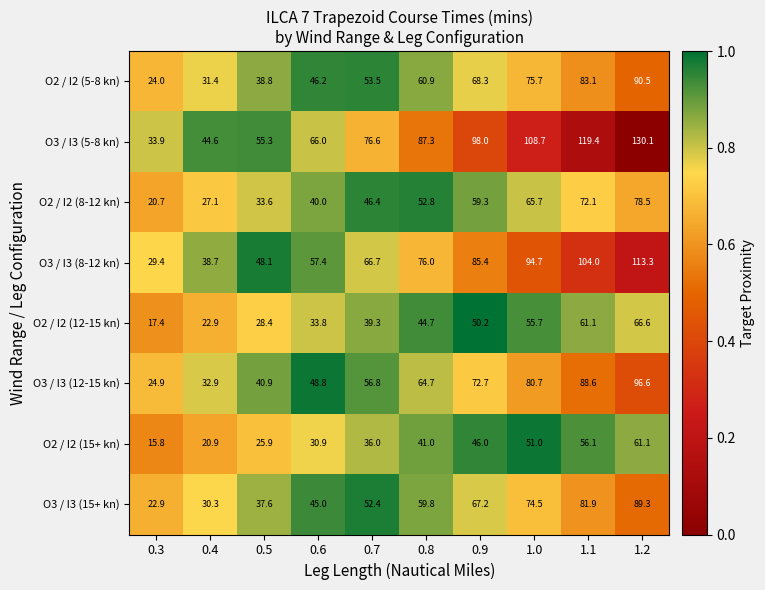

What is the average value of the O3 / I3 (5-8 kn) series?

82.0